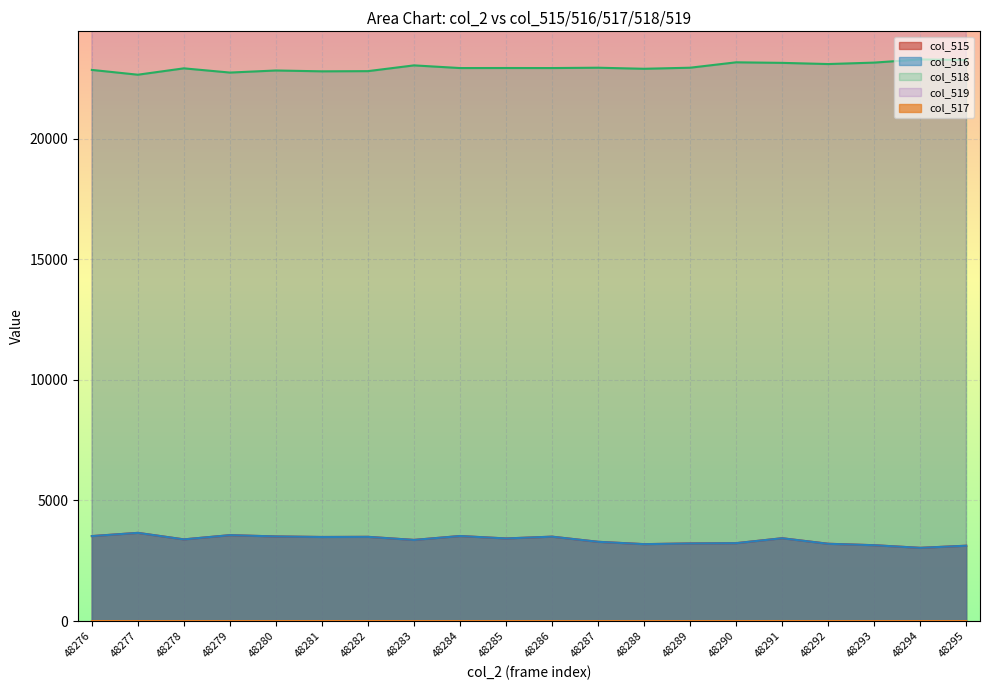

How many interior local peaks does the col_516 series have?

6